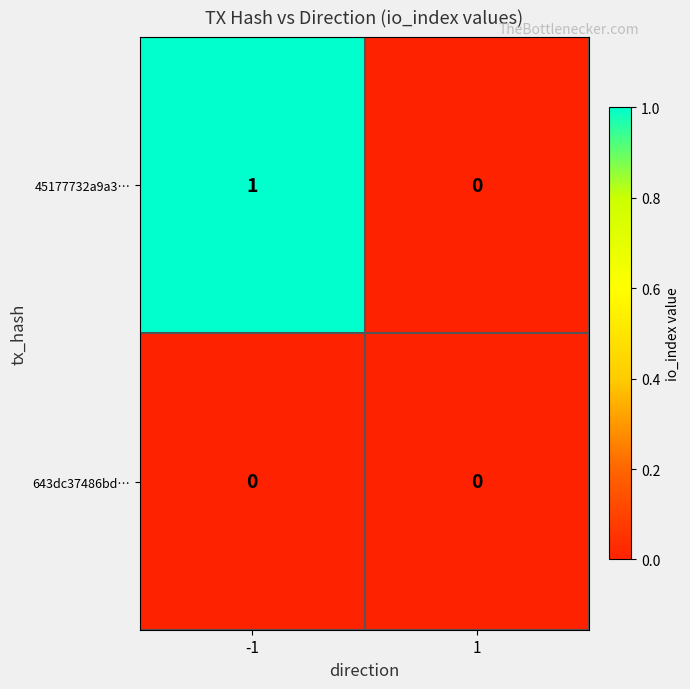

The 643dc37486bd… series shows 0 at -1. True or false?

True